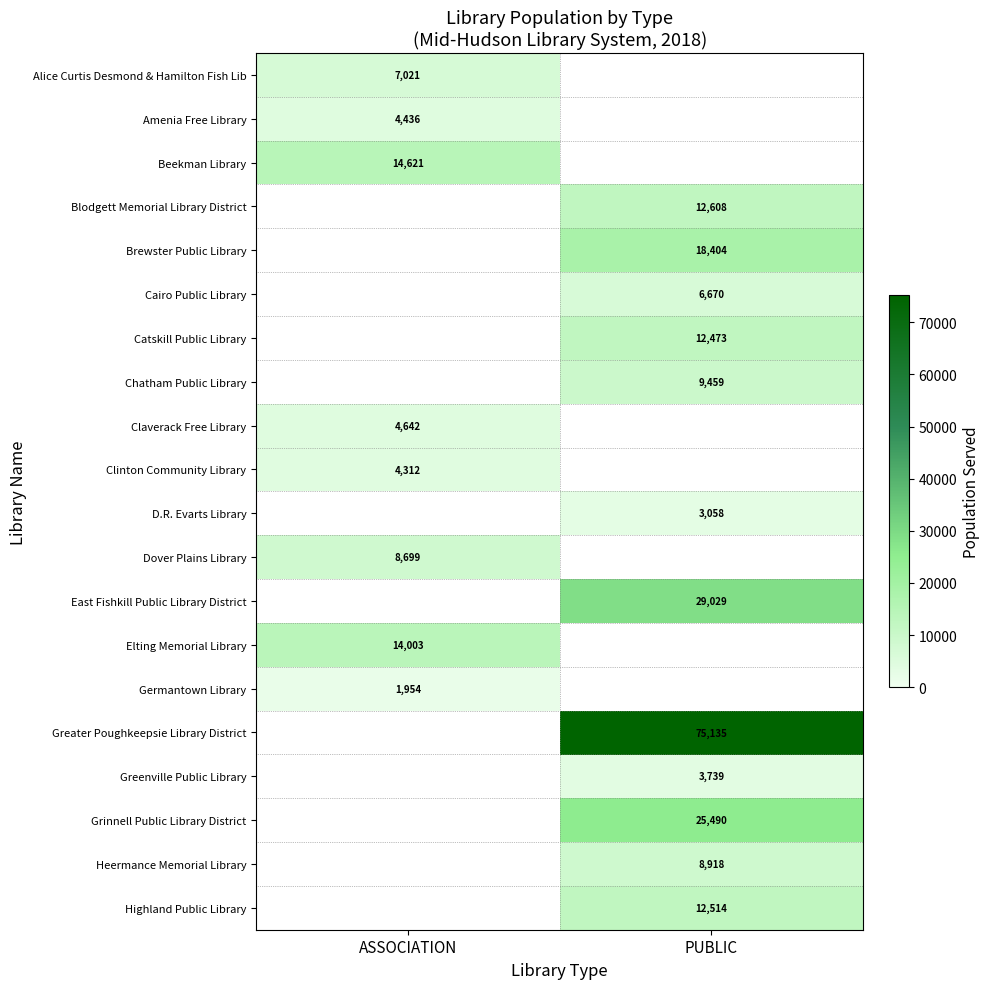

True or false: Chatham Public Library has a value of 12512 at PUBLIC.

False